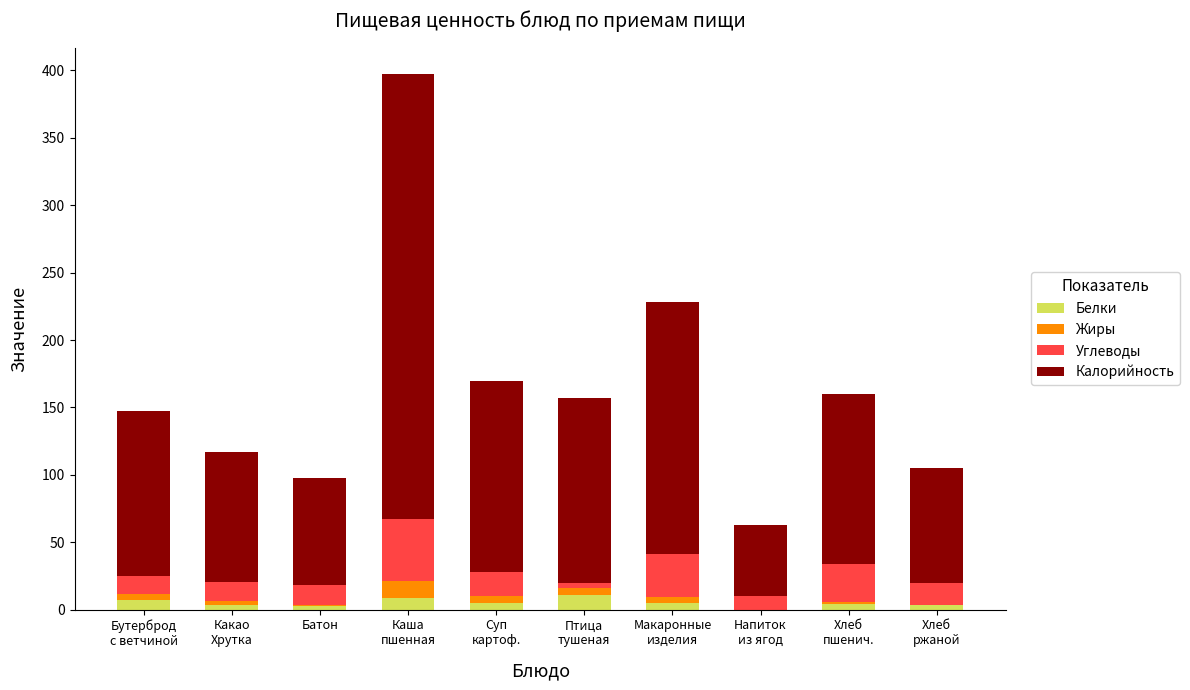

What is the sum of all Белки values?

50.6